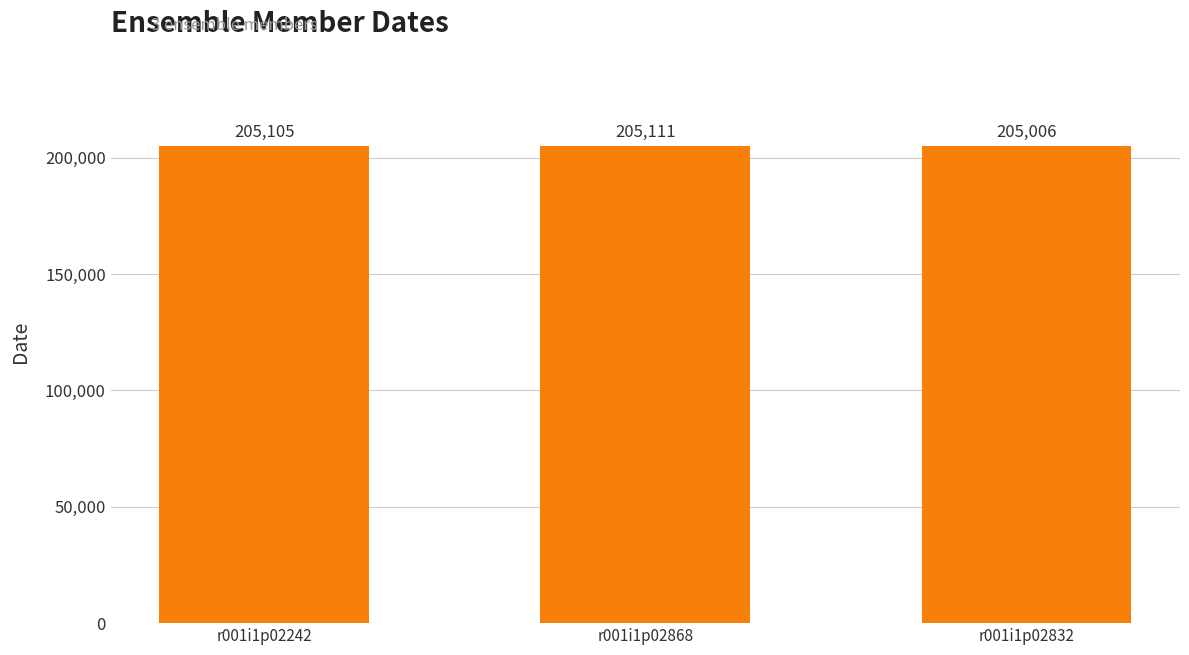

Is it true that the value at r001i1p02868 is 205111?

True